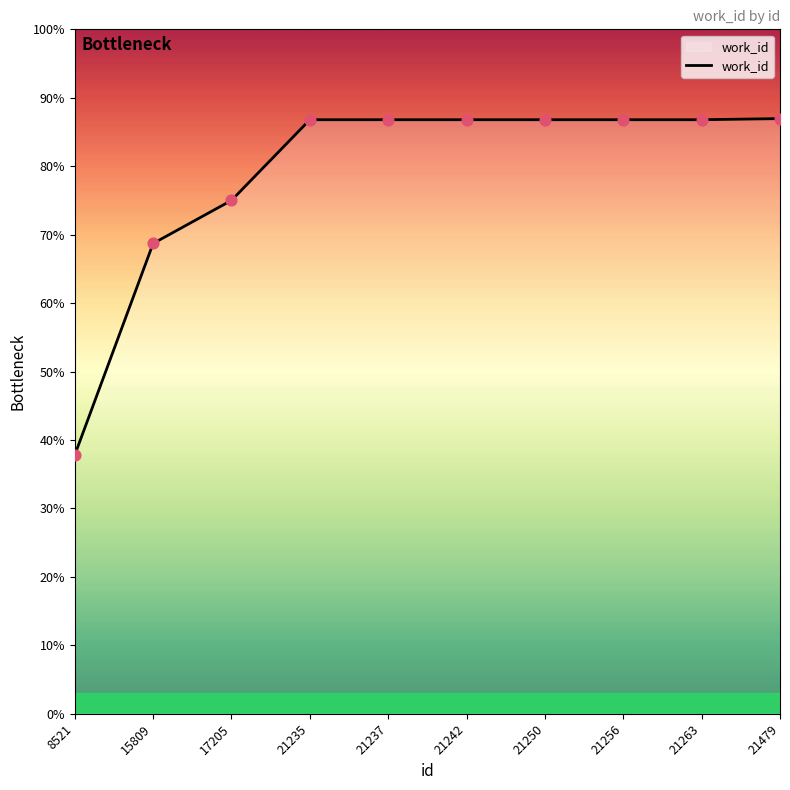

Approximately how many times larger is the value at 21237 compared to 15809?

1.3